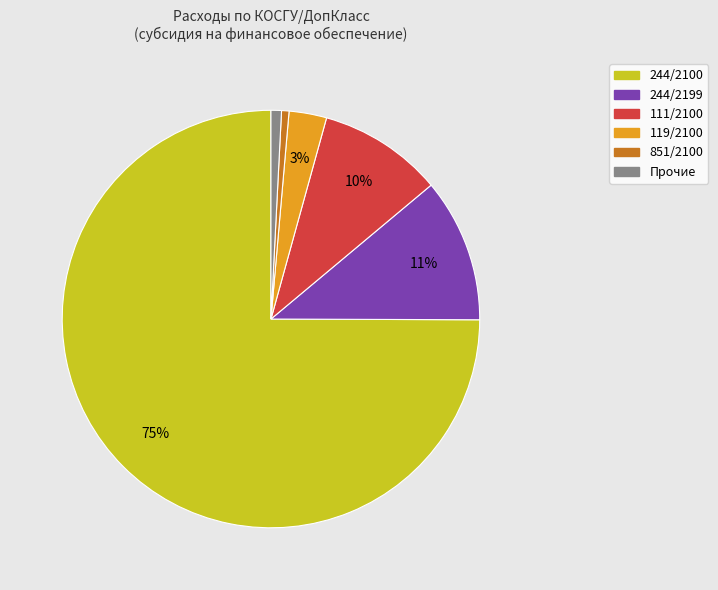

Does any single category account for the majority?

Yes